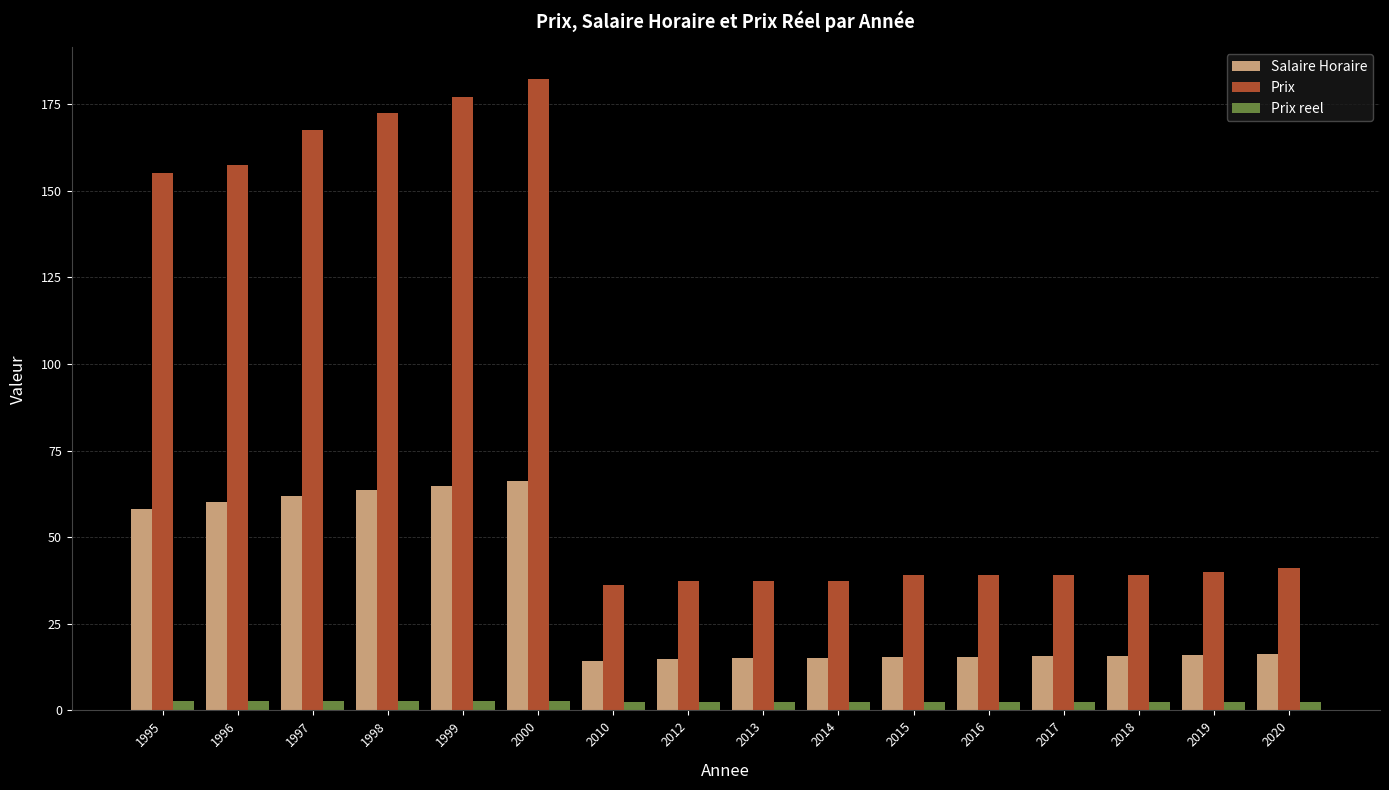

What is the difference between the maximum and minimum values in the Prix reel series?

0.3